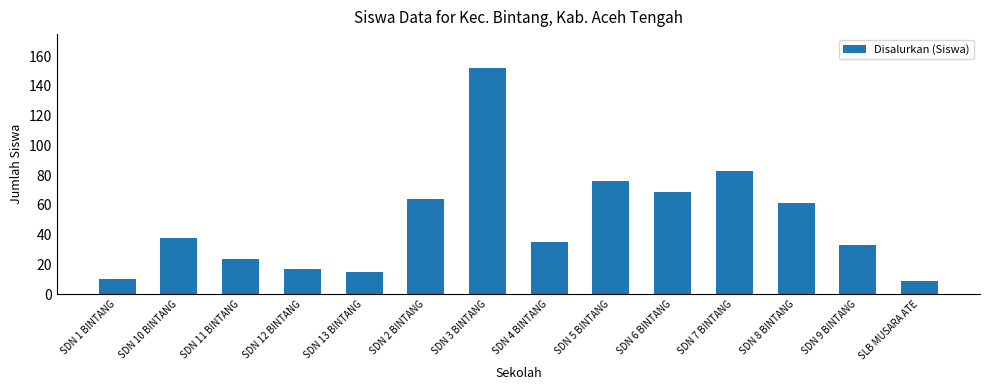

What is the change in value from SDN 13 BINTANG to SDN 3 BINTANG?

+137